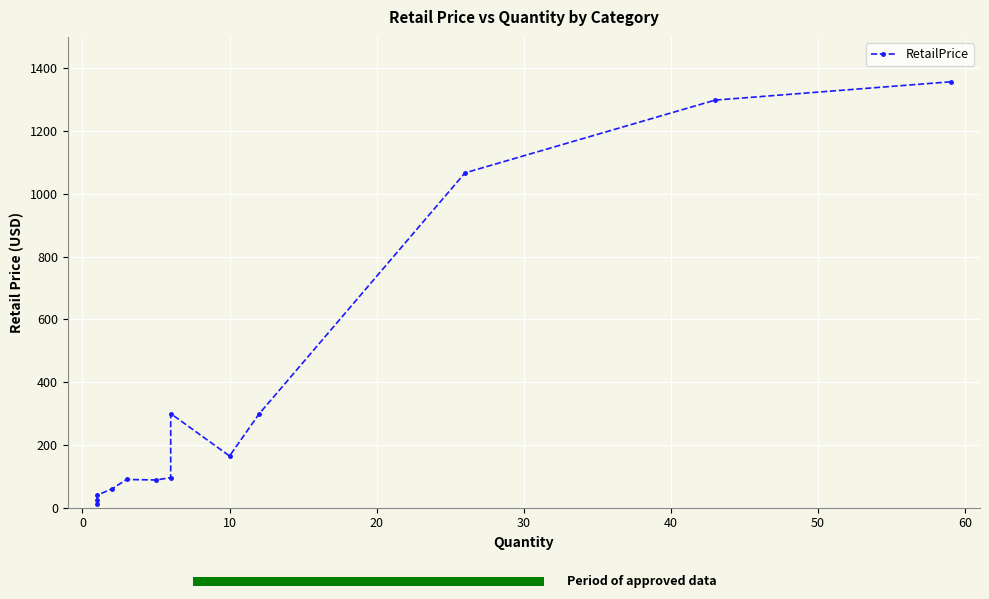

What is the greatest value displayed?

1356.9